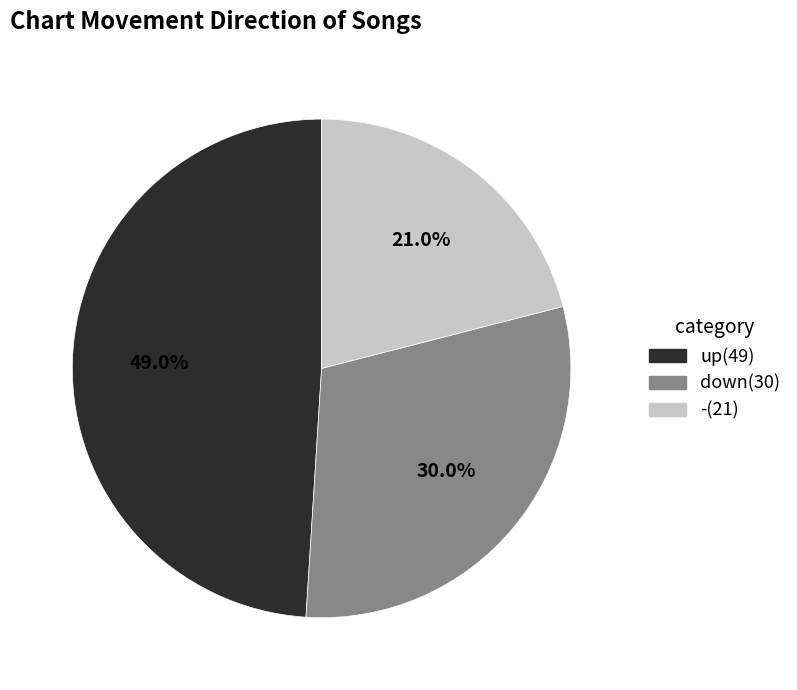

Which has a higher value, - or down?

down